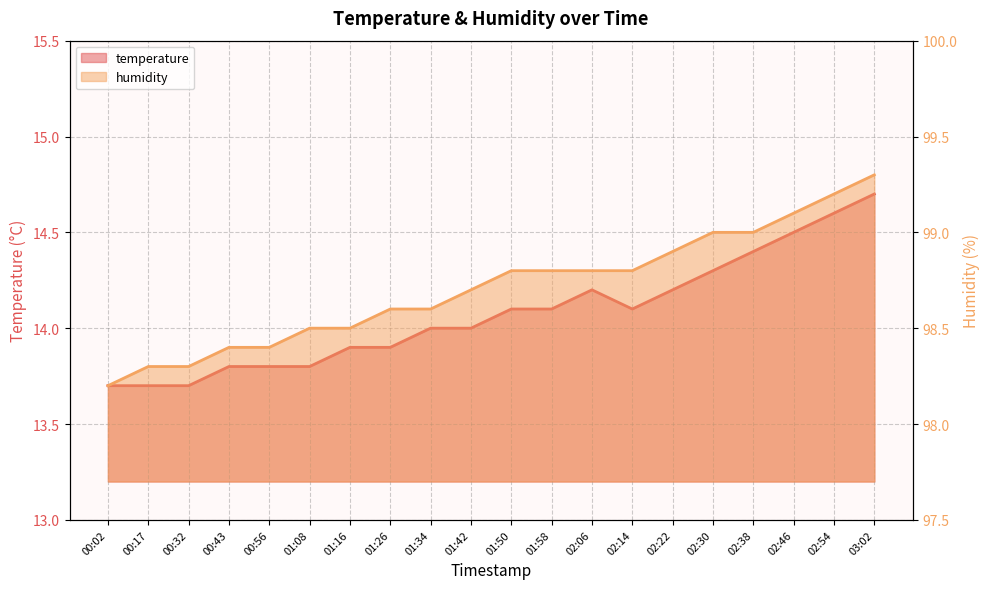

Count the number of data series in this chart.

2